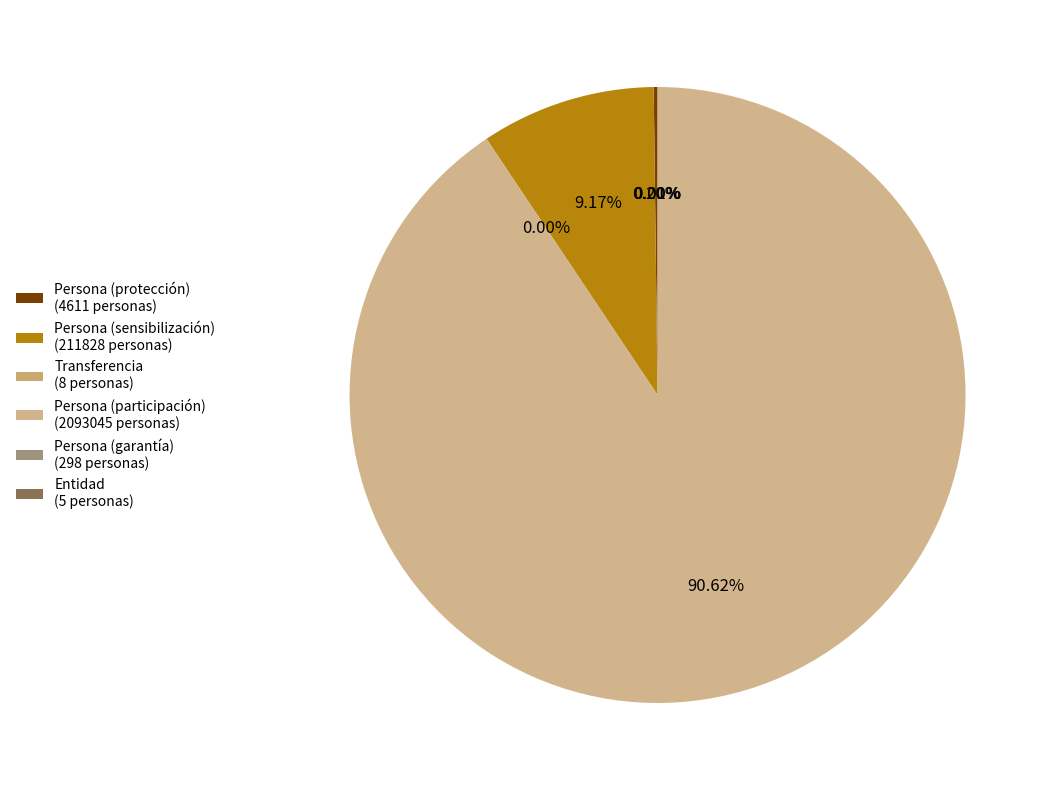

The Persona (garantía) slice represents 0% of the pie. True or false?

True